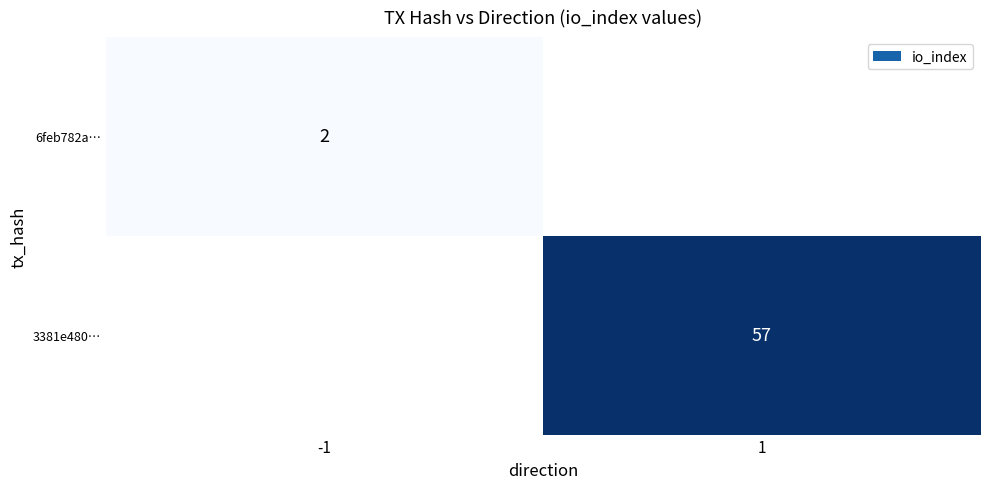

True or false: 6feb782a… has a value of 2 at -1.

True